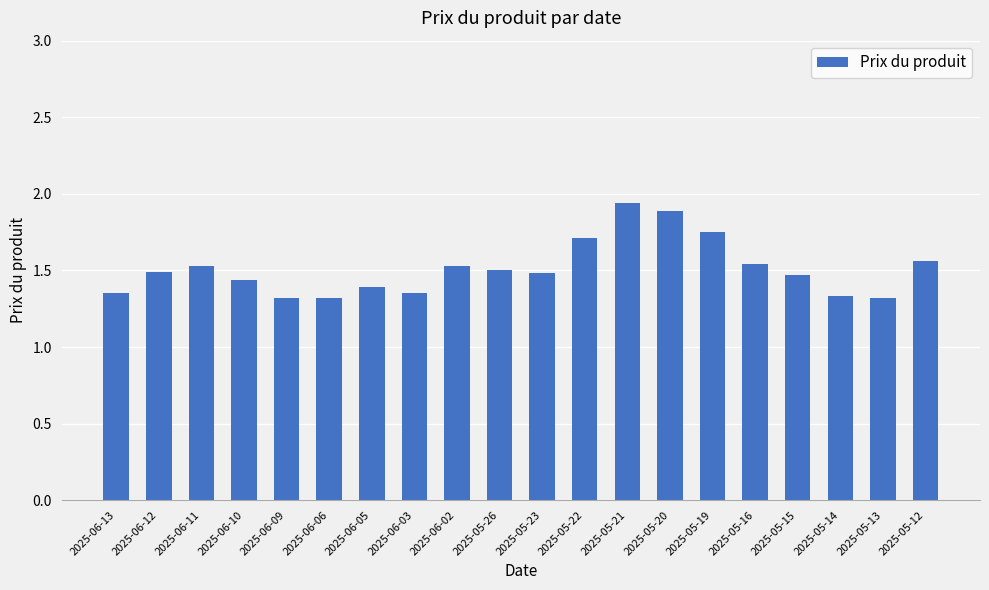

What is the ratio of the value at 2025-05-13 to the value at 2025-06-06?

1.0